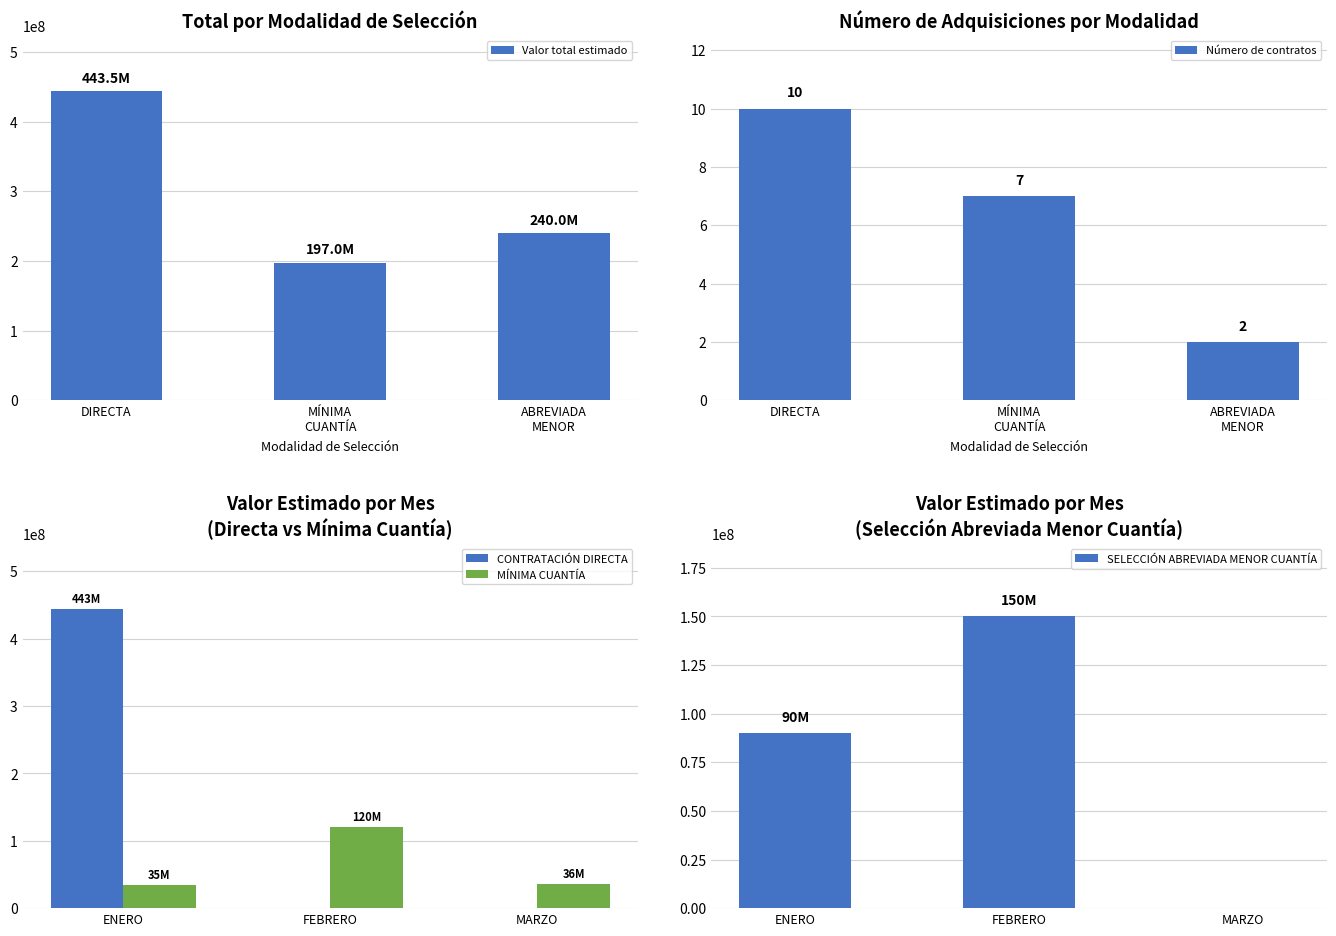

The value of CONTRATACIÓN DIRECTA at MARZO is 0. True or false?

True